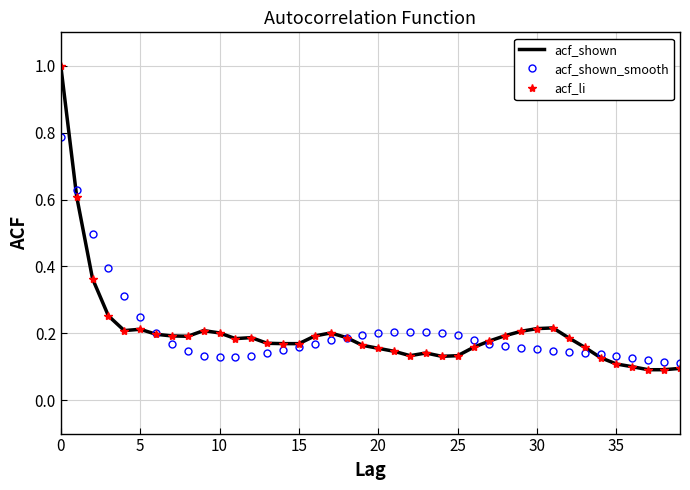

In acf_li, how many points are lower than both neighbors (excluding endpoints)?

5